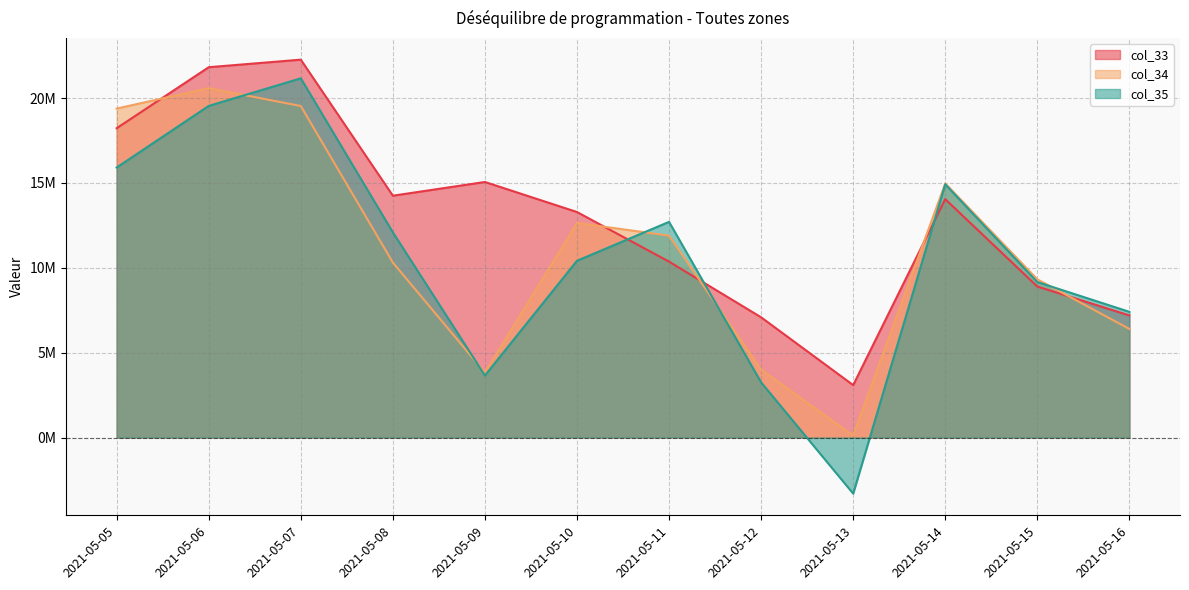

Between 2021-05-16 and 2021-05-07, which is larger?

2021-05-07